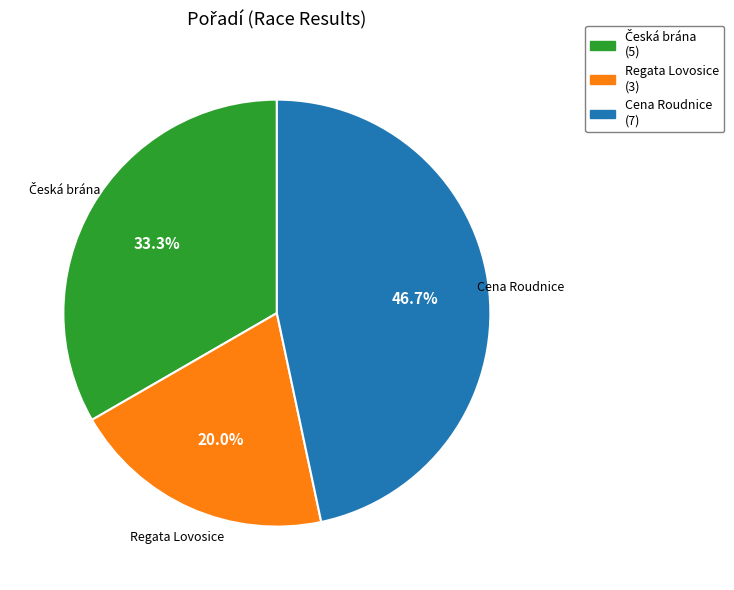

To the nearest percent, what is the difference between the largest and smallest slice percentages?

27%